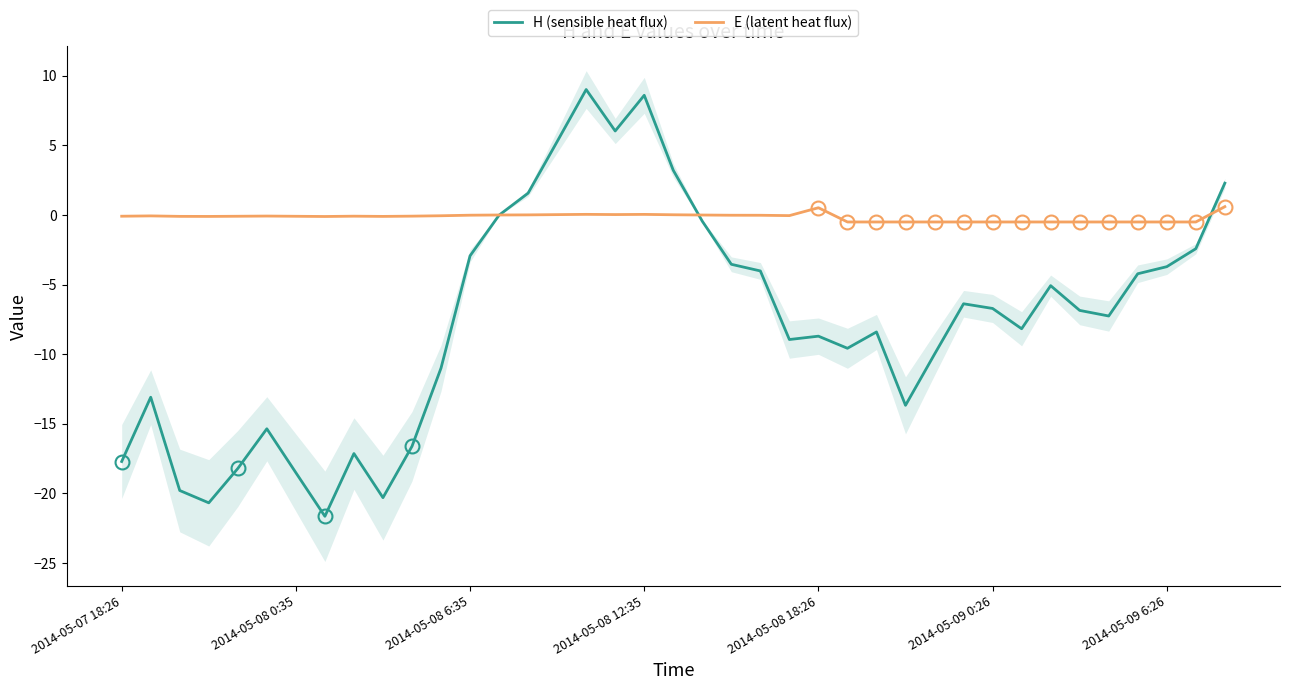

How many values in H (sensible heat flux) are below zero?

32